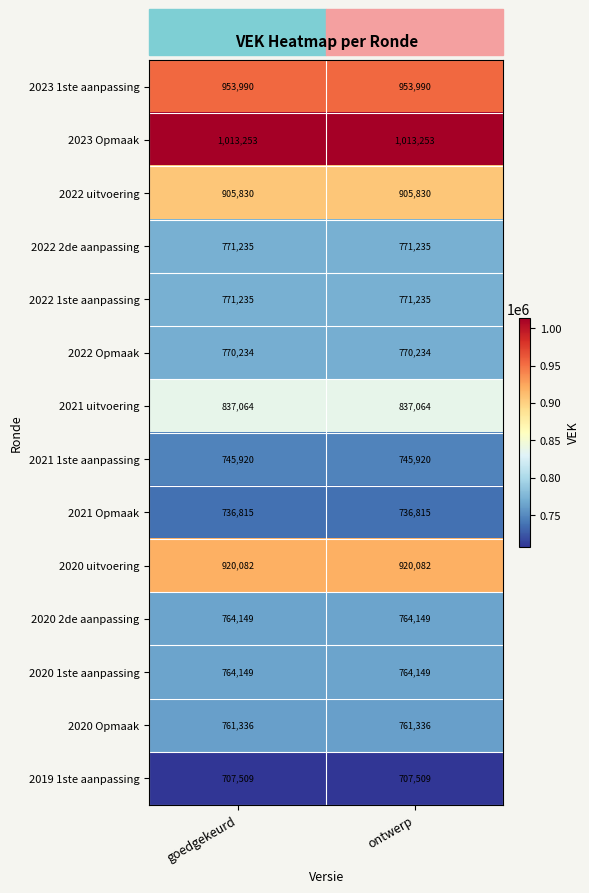

The value of 2021 1ste aanpassing at goedgekeurd is 402655. True or false?

False